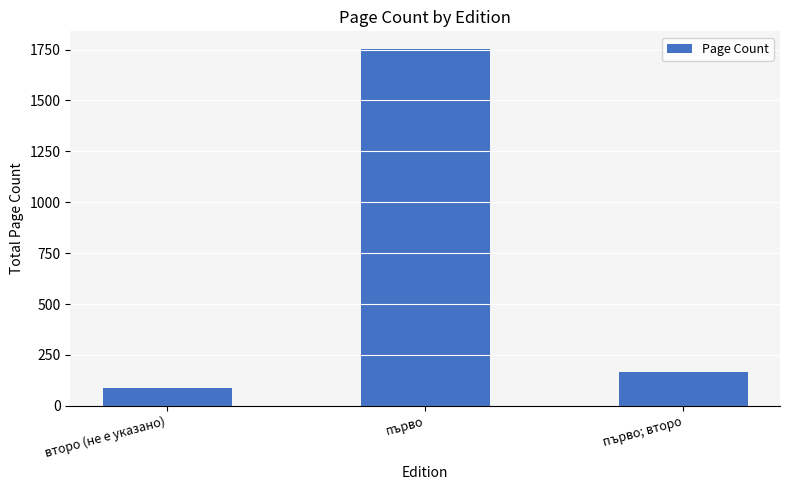

What is the change in value from второ (не е указано) to първо?

+1664